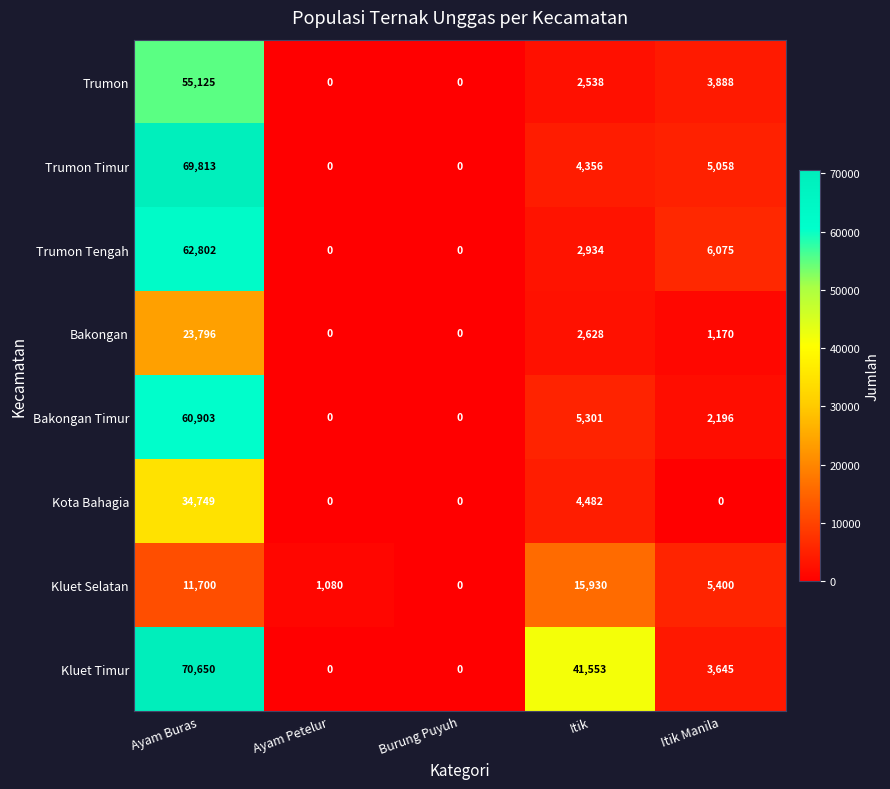

At which category is the sum across all series the highest?

Ayam Buras